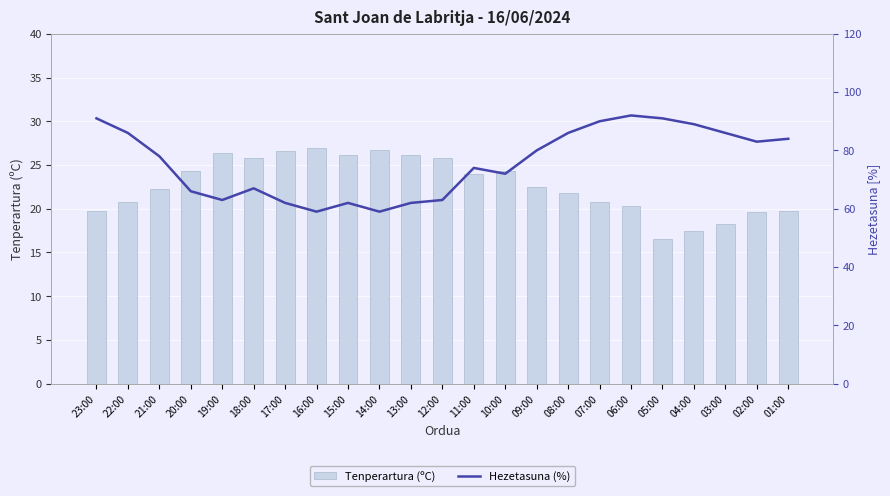

How many groups of bars are there?

23